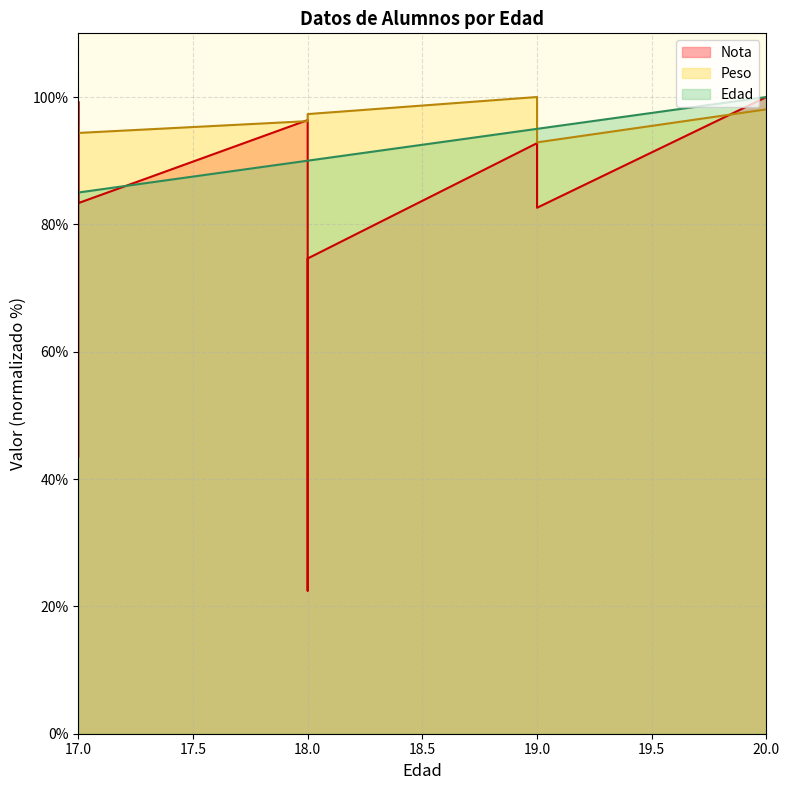

Reading left to right, transcribe all the data shown in this chart.

Nota: 17=43.5	17=99.3	17=83.3	18=96.4	18=22.5	18=74.6	19=92.8	19=82.6	20=100.0
Peso: 17=95.3	17=95.3	17=94.4	18=96.2	18=97.1	18=97.3	19=100.0	19=92.9	20=98.1
Edad2: 17=85.0	17=85.0	17=85.0	18=90.0	18=90.0	18=90.0	19=95.0	19=95.0	20=100.0